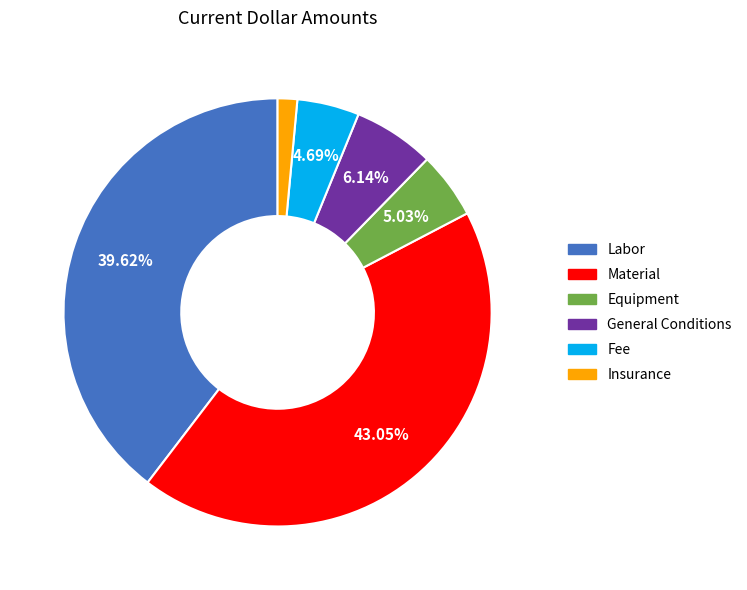

Is it true that Fee is 19% of the pie?

False